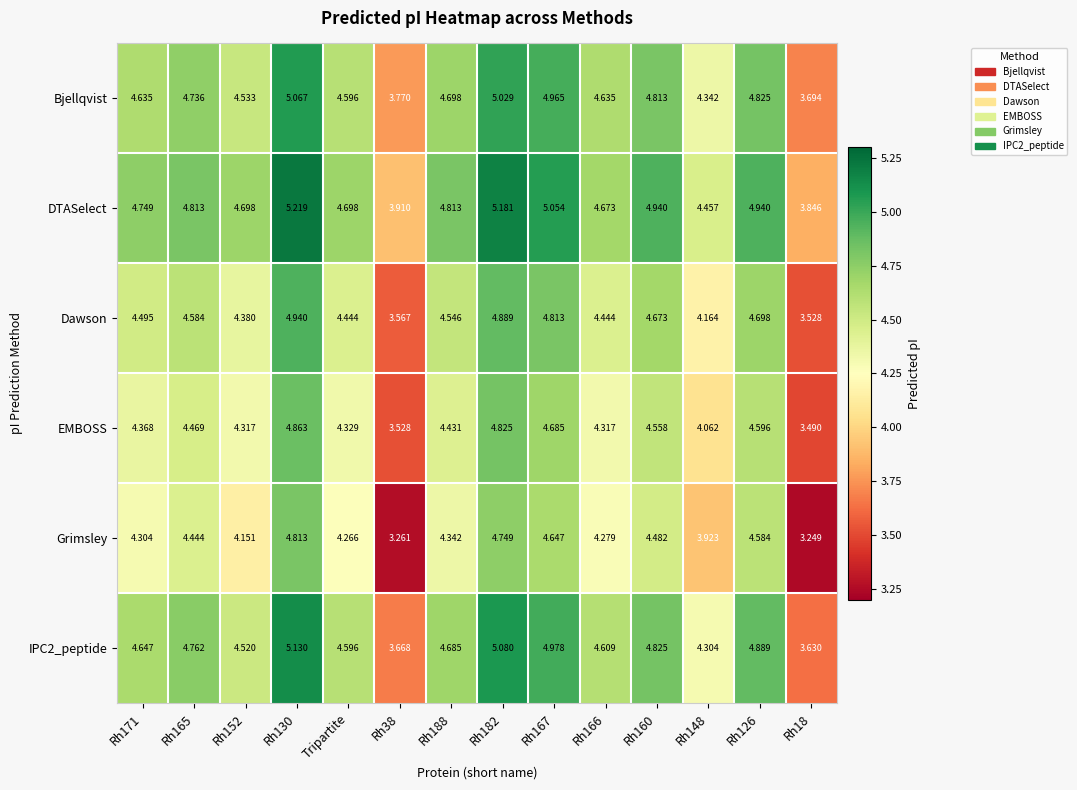

Between Rh130 and Tripartite, which series saw the biggest shift?

Grimsley